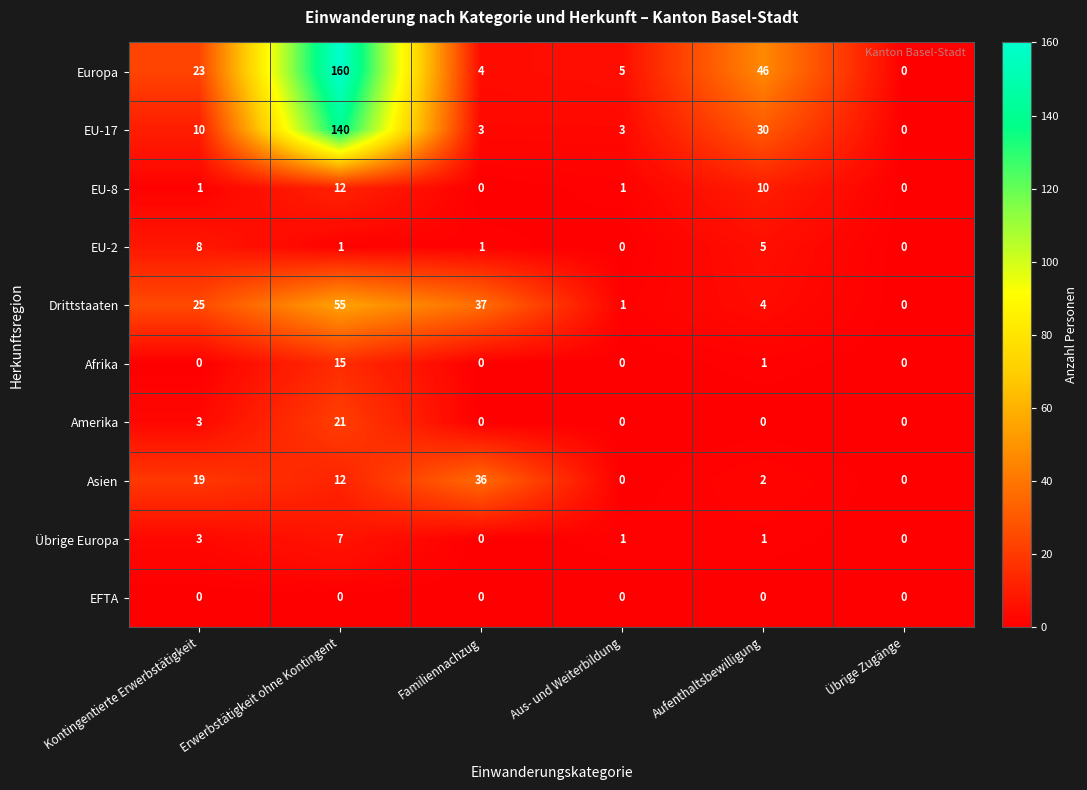

Which series has the widest spread of values?

Europa